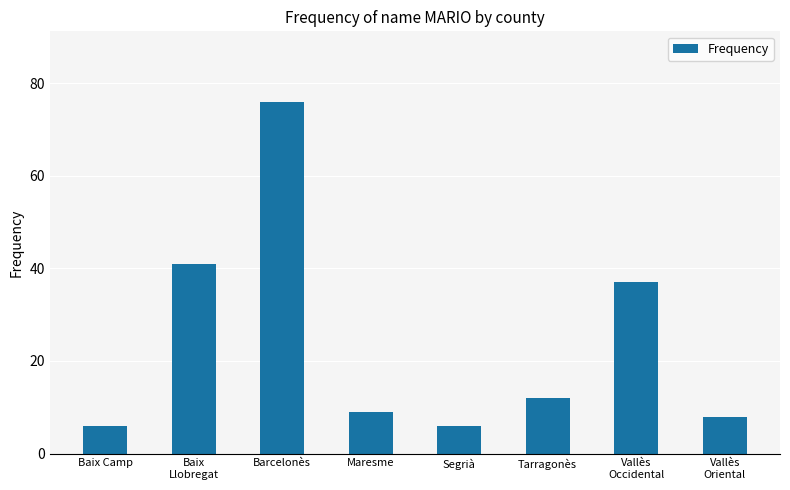

What is the maximum value shown in the chart?

76